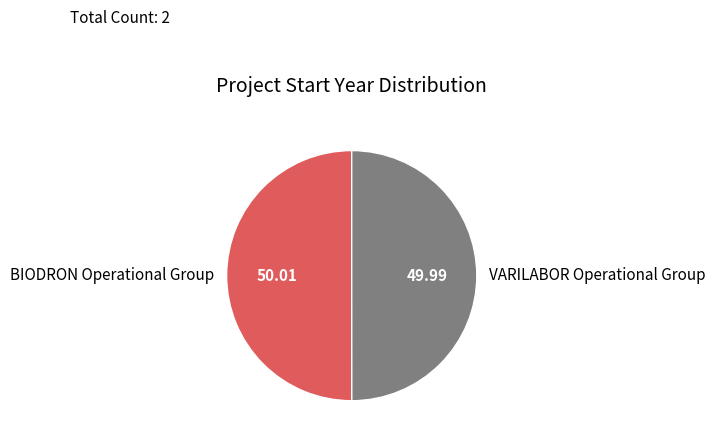

What is the ratio of the value at BIODRON Operational Group to the value at VARILABOR Operational Group?

1.0